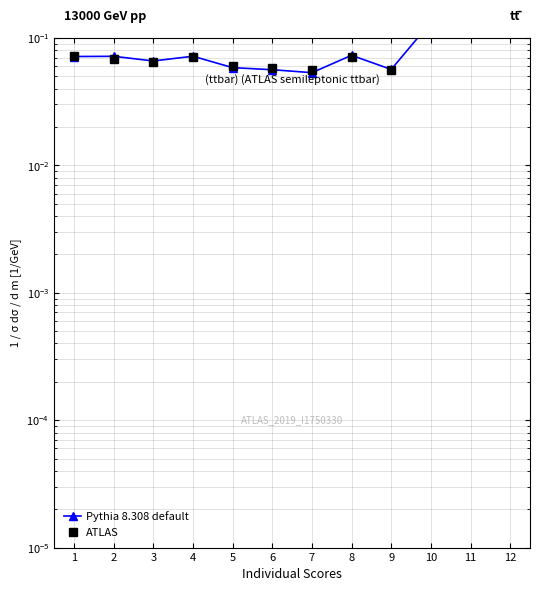

Reading left to right, extract all data points from this chart.

Pythia 8.308 default: 0.1	0.1	0.1	0.1	0.1	0.1	0.1	0.1	0.1	0.1	0.2	0.1
ATLAS: 0.1	0.1	0.1	0.1	0.1	0.1	0.1	0.1	0.1	0.1	0.2	0.1